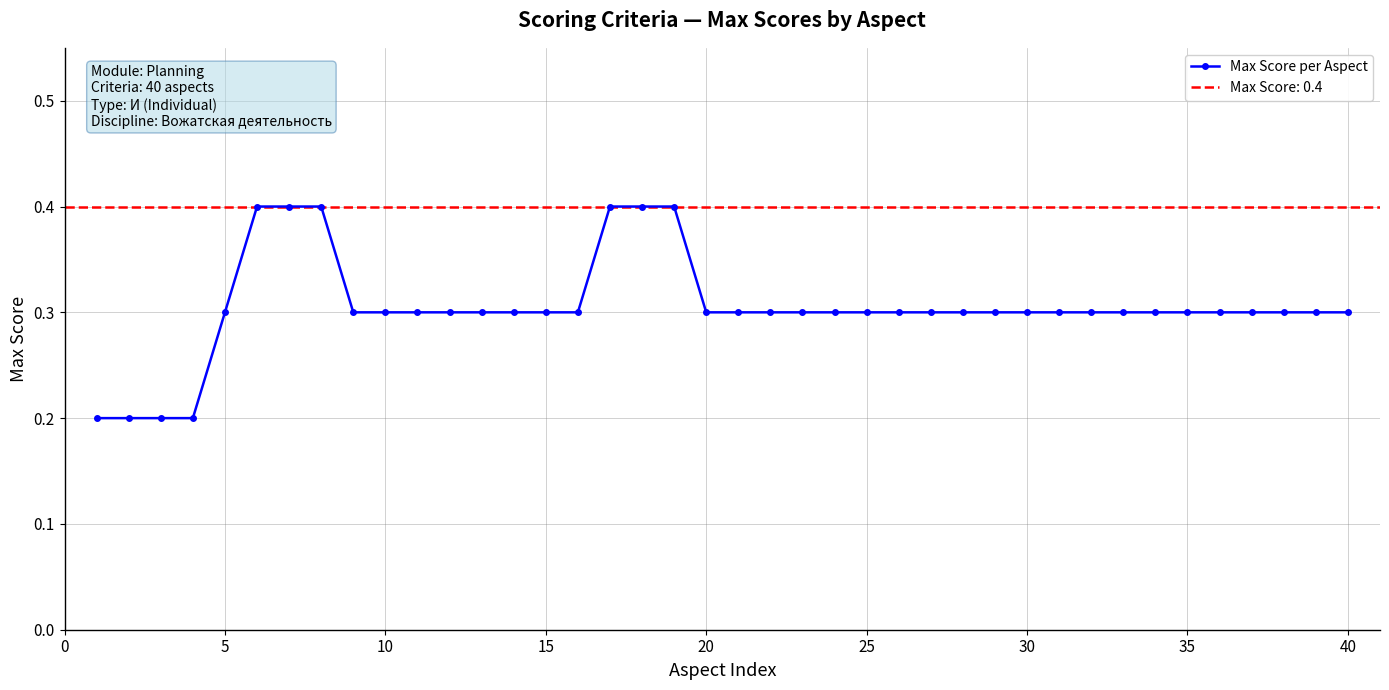

What is the maximum value shown in the chart?

0.4